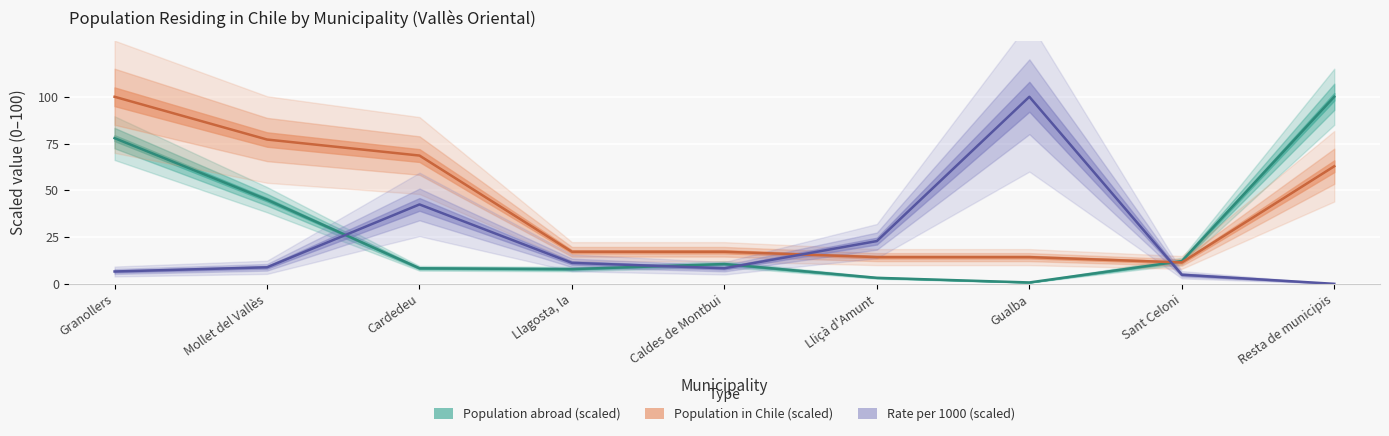

At how many categories does at least one series exceed 1?

9